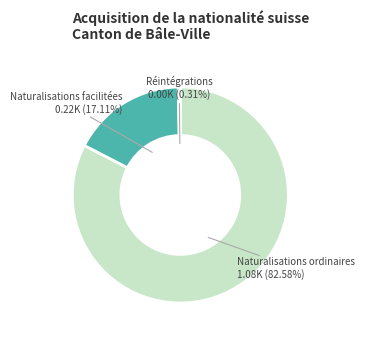

Is there a majority slice in this chart?

Yes